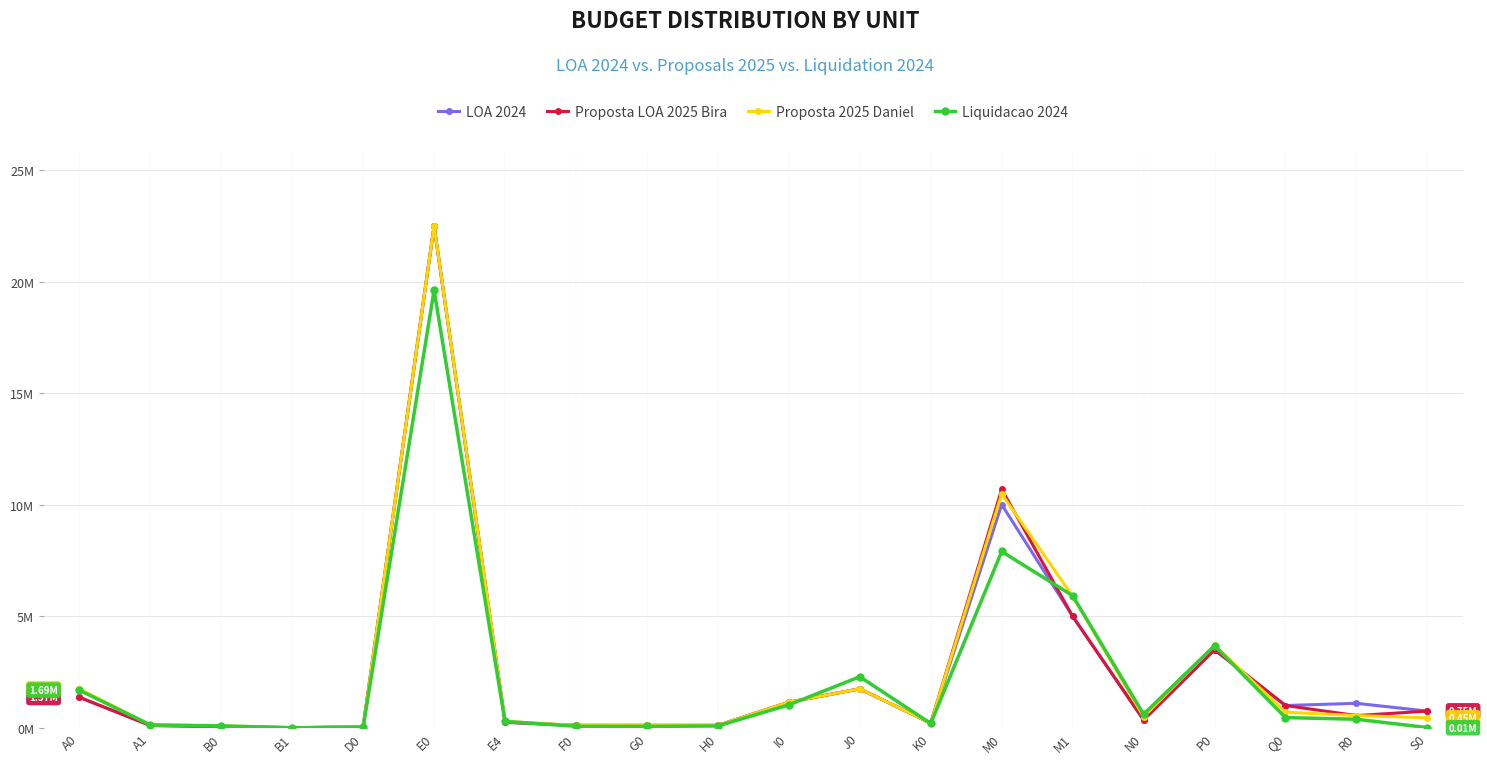

What are all the series names shown in the legend?

LOA 2024, Proposta LOA 2025 Bira, Proposta 2025 Daniel, Liquidacao 2024